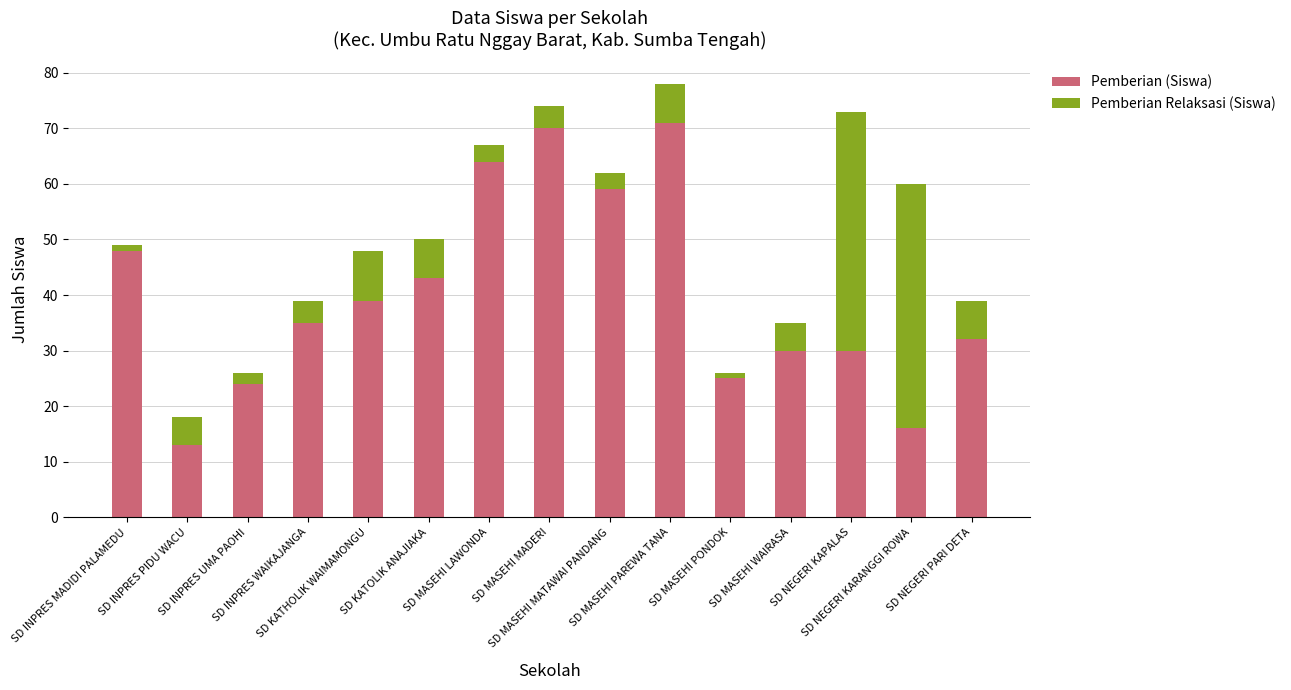

What is the difference between the maximum and minimum values in the Pemberian (Siswa) series?

58